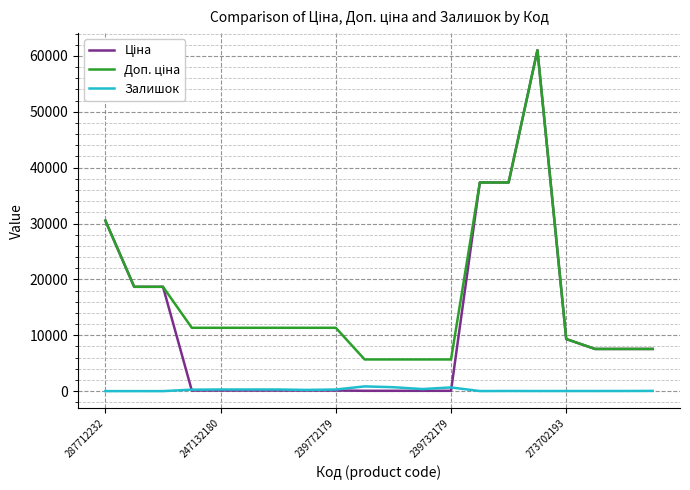

Where does the Доп. ціна series first go above 11334?

287712232